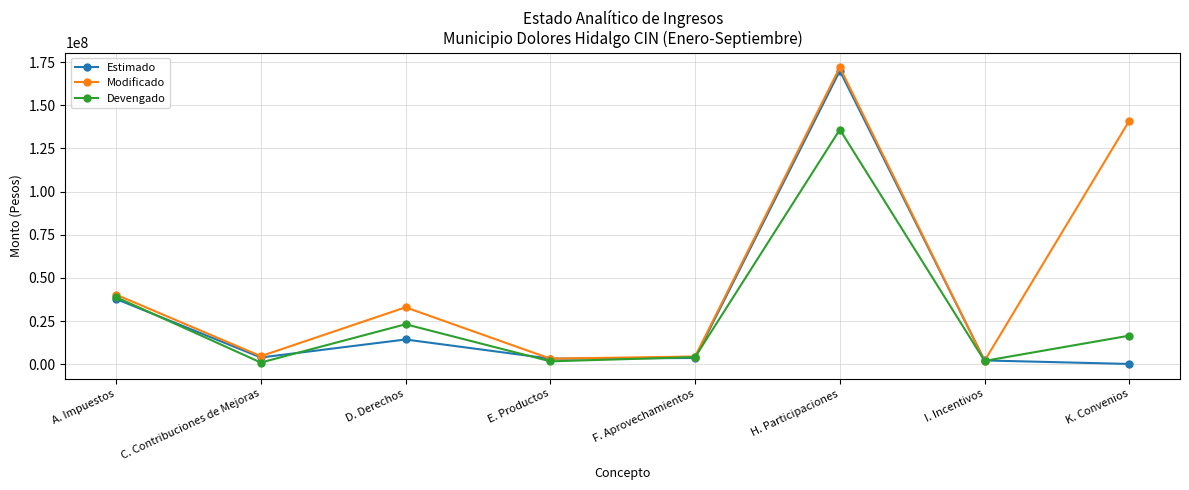

At which category is the sum across all series the highest?

H. Participaciones